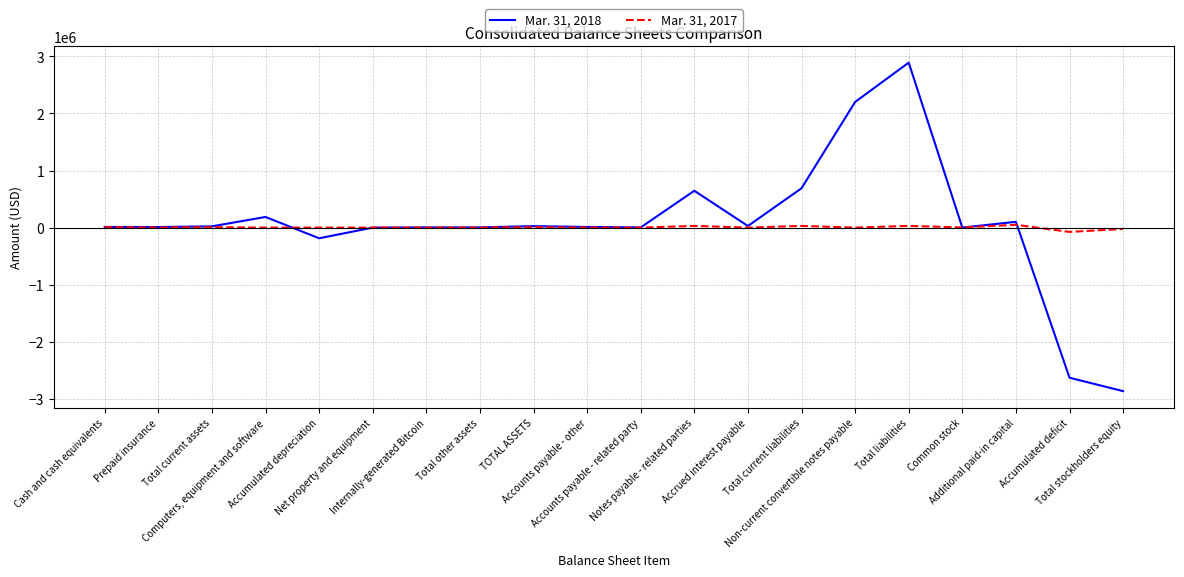

Does the chart have visible grid lines?

Yes